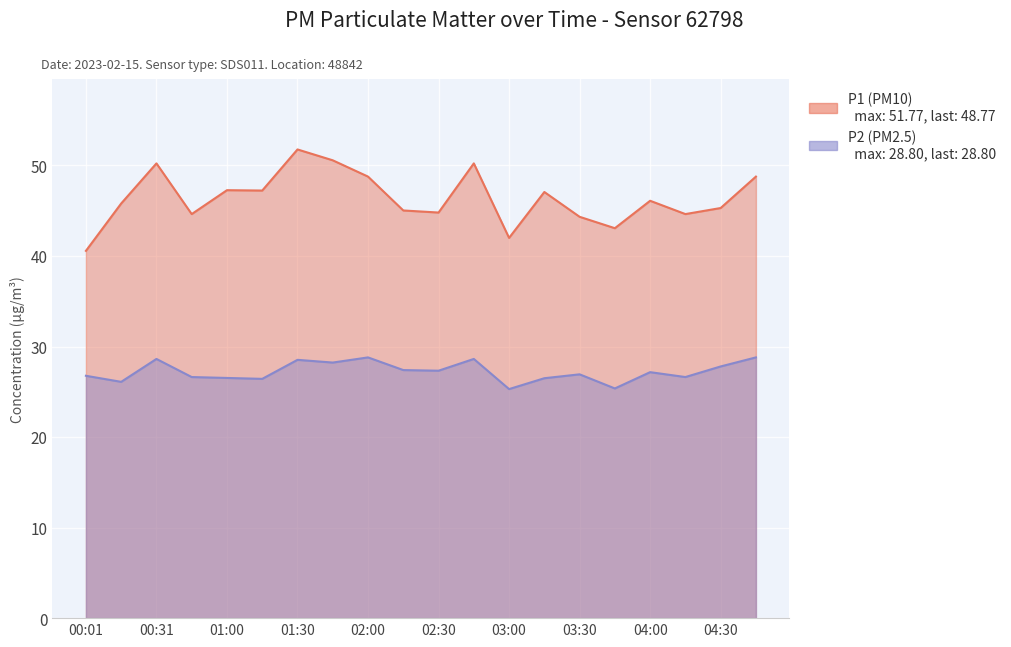

What is the label of the 18th point from the left?

04:15